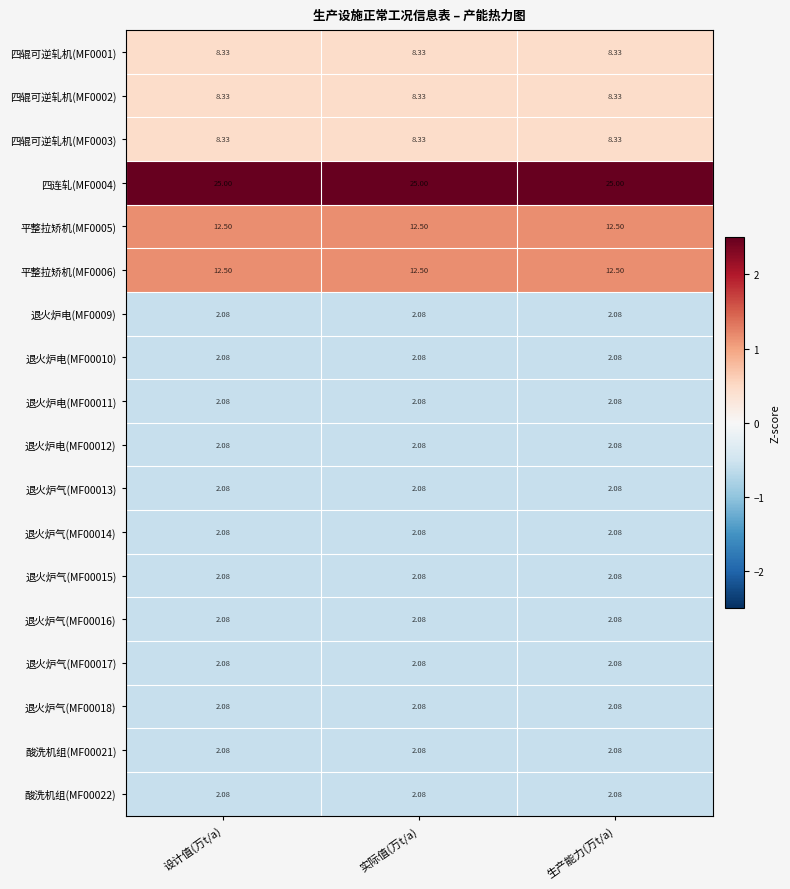

Is the value of 平整拉矫机(MF0005) at 生产能力(万t/a) greater than the value of 四辊可逆轧机(MF0002) at 实际值(万t/a)?

Yes